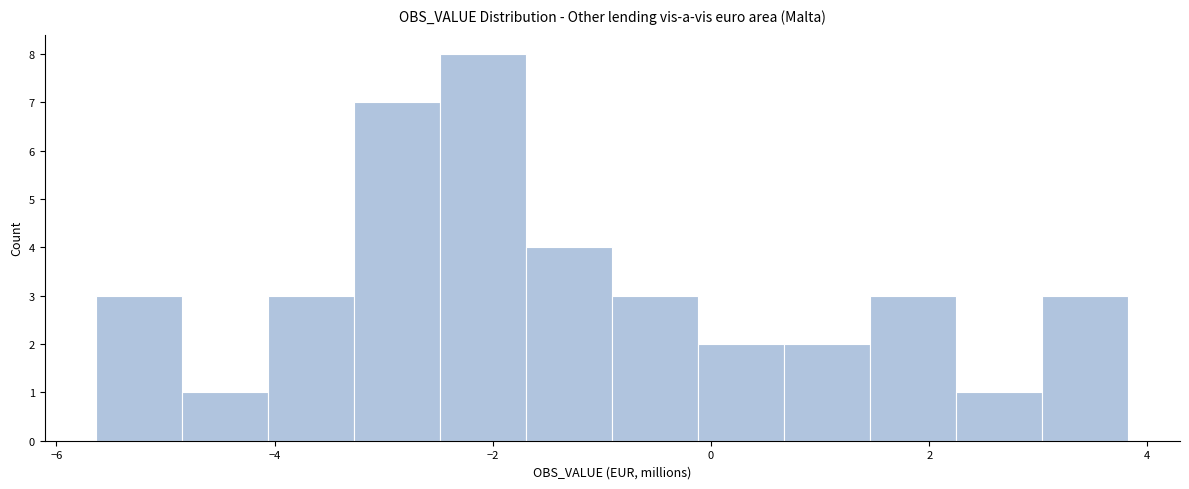

Around what value on the x-axis is the tallest bar? Give the approximate position of its centre, as read against the axis.

-2.0